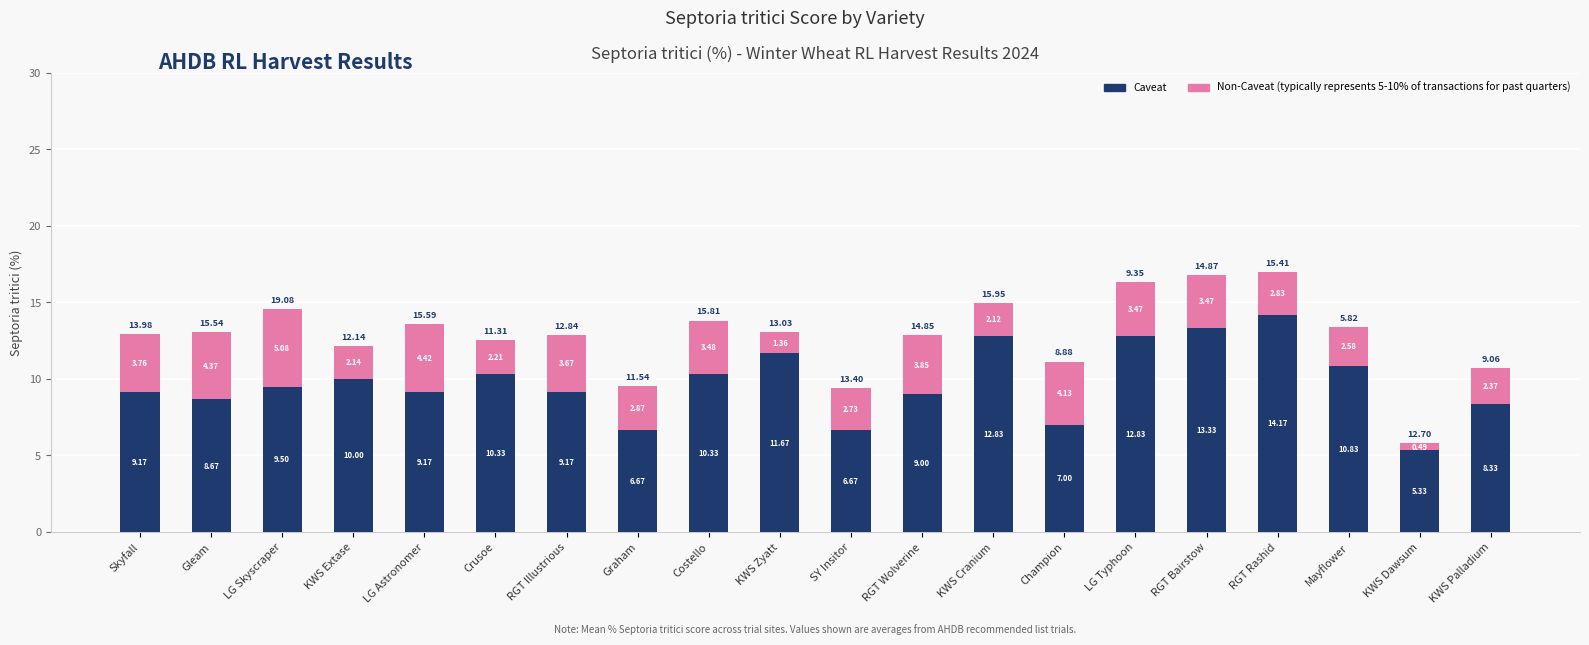

How many distinct data groups are displayed?

2